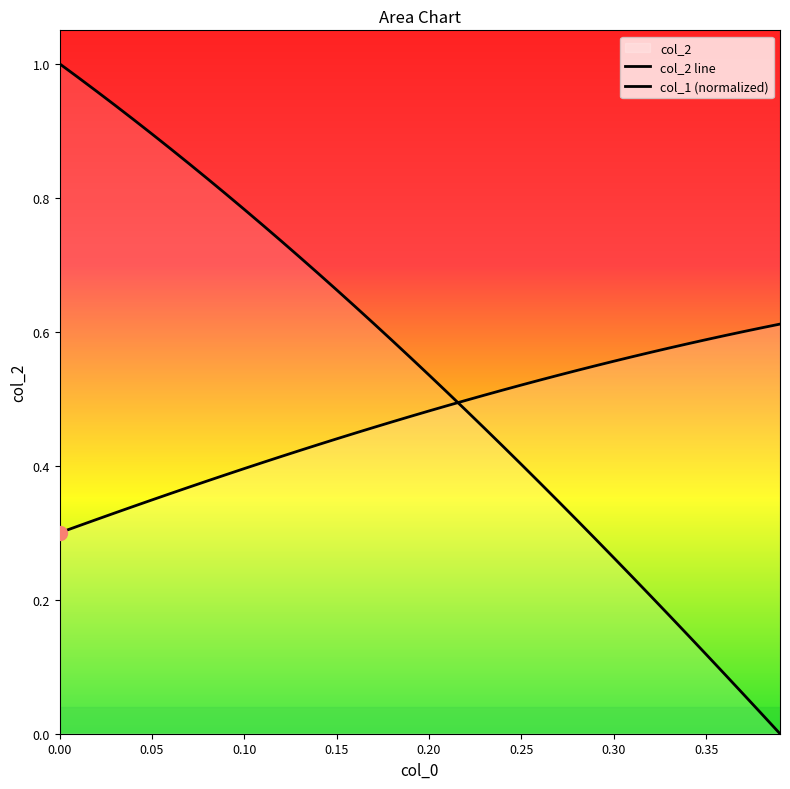

At how many categories does at least one series exceed 0?

40